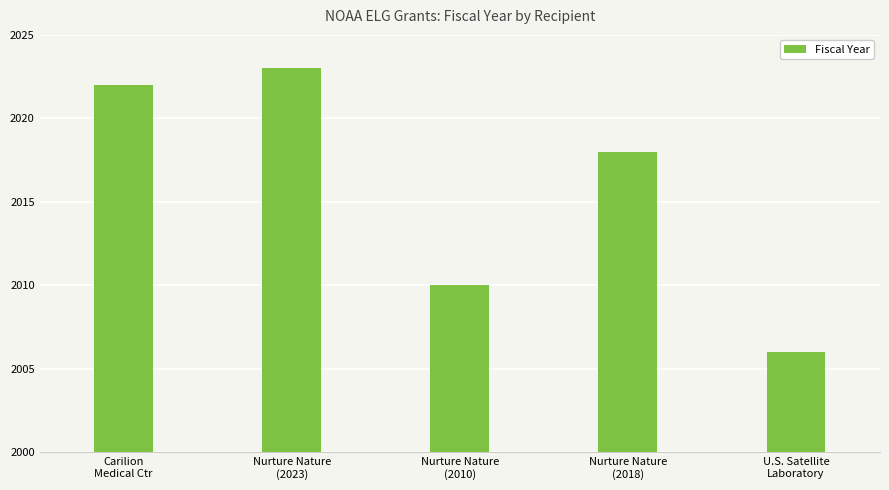

Is it true that the value at U.S. Satellite
Laboratory is 11?

False